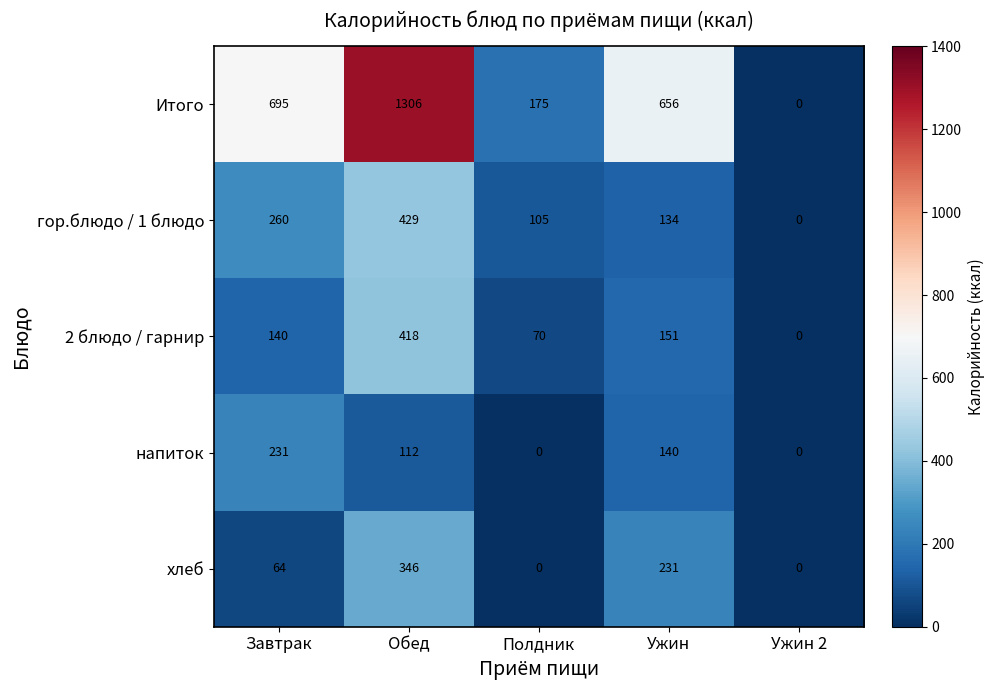

Reading right to left, list all the values displayed in this chart.

Итого: Ужин 2=0	Ужин=656	Полдник=175	Обед=1306	Завтрак=695
гор.блюдо / 1 блюдо: Ужин 2=0	Ужин=134	Полдник=105	Обед=429	Завтрак=260
2 блюдо / гарнир: Ужин 2=0	Ужин=151	Полдник=70	Обед=418	Завтрак=140
напиток: Ужин 2=0	Ужин=140	Полдник=0	Обед=112	Завтрак=231
хлеб: Ужин 2=0	Ужин=231	Полдник=0	Обед=346	Завтрак=64